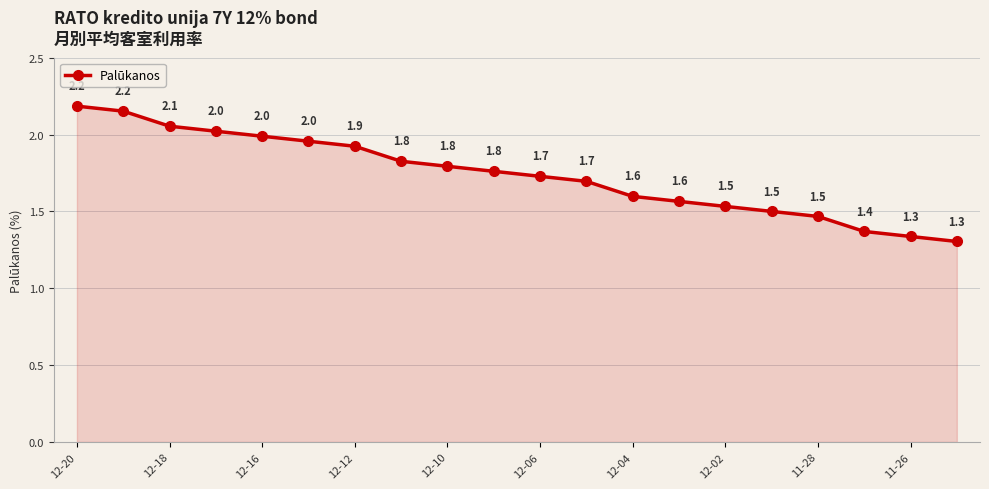

What is the value of the 19th point from the left?

1.3